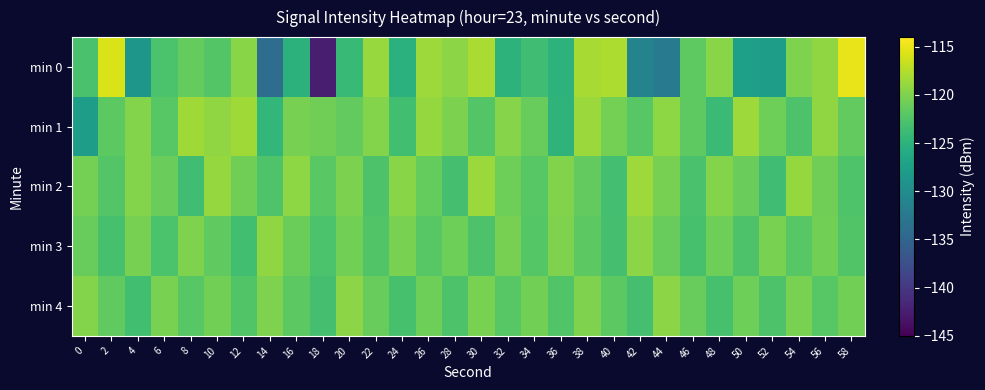

Reading right to left, what are all the values shown in this chart?

min 0: 58=-115.0	56=-119.1	54=-120.0	52=-127.7	50=-127.5	48=-119.5	46=-121.7	44=-132.3	42=-131.1	40=-117.8	38=-118.0	36=-125.0	34=-123.5	32=-125.0	30=-118.0	28=-119.4	26=-118.5	24=-125.2	22=-118.7	20=-124.1	18=-142.4	16=-125.0	14=-133.9	12=-119.5	10=-122.3	8=-121.3	6=-122.8	4=-128.5	2=-115.8	0=-122.8
min 1: 58=-121.5	56=-119.1	54=-122.7	52=-120.9	50=-118.5	48=-123.9	46=-121.7	44=-119.3	42=-122.1	40=-120.5	38=-118.7	36=-124.8	34=-121.2	32=-119.6	30=-122.3	28=-120.1	26=-118.9	24=-123.4	22=-119.8	20=-121.5	18=-120.7	16=-120.3	14=-124.5	12=-118.4	10=-119.1	8=-118.4	6=-122.1	4=-119.8	2=-121.9	0=-127.6
min 2: 58=-122.5	56=-120.7	54=-118.9	52=-123.5	50=-121.1	48=-119.7	46=-122.9	44=-120.3	42=-118.5	40=-123.3	38=-121.5	36=-119.9	34=-122.1	32=-120.9	30=-118.7	28=-123.1	26=-121.3	24=-119.5	22=-122.7	20=-120.1	18=-121.9	16=-119.3	14=-122.5	12=-120.7	10=-118.9	8=-123.5	6=-121.1	4=-119.7	2=-122.3	0=-120.5
min 3: 58=-122.4	56=-120.6	54=-122.0	52=-120.2	50=-122.6	48=-120.8	46=-123.0	44=-121.2	42=-119.4	40=-123.2	38=-121.8	36=-120.0	34=-122.2	32=-120.4	30=-122.6	28=-120.8	26=-122.0	24=-120.2	22=-122.4	20=-120.6	18=-122.8	16=-121.0	14=-119.2	12=-123.4	10=-121.6	8=-120.0	6=-122.8	4=-120.4	2=-123.0	0=-121.2
min 4: 58=-120.6	56=-122.0	54=-120.2	52=-122.6	50=-120.8	48=-123.0	46=-121.2	44=-119.4	42=-123.2	40=-121.8	38=-120.0	36=-122.4	34=-120.6	32=-122.0	30=-120.2	28=-122.6	26=-120.8	24=-123.0	22=-121.2	20=-119.4	18=-123.2	16=-121.8	14=-120.0	12=-122.4	10=-120.6	8=-122.0	6=-120.2	4=-123.4	2=-121.6	0=-119.8